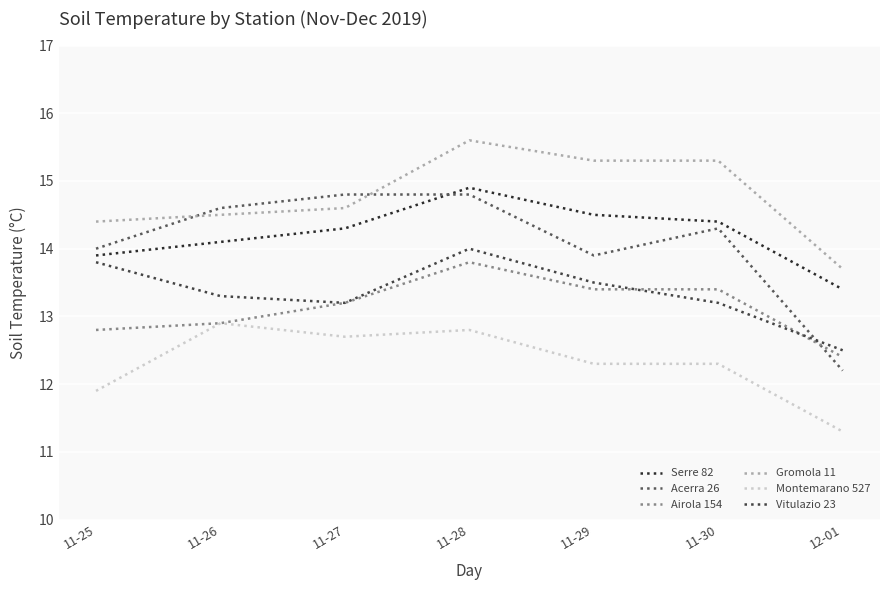

Reading left to right, what are all the values shown in this chart?

Serre 82: 13.9	14.1	14.3	14.9	14.5	14.4	13.4
Acerra 26: 14.0	14.6	14.8	14.8	13.9	14.3	12.2
Airola 154: 12.8	12.9	13.2	13.8	13.4	13.4	12.4
Gromola 11: 14.4	14.5	14.6	15.6	15.3	15.3	13.7
Montemarano 527: 11.9	12.9	12.7	12.8	12.3	12.3	11.3
Vitulazio 23: 13.8	13.3	13.2	14.0	13.5	13.2	12.5